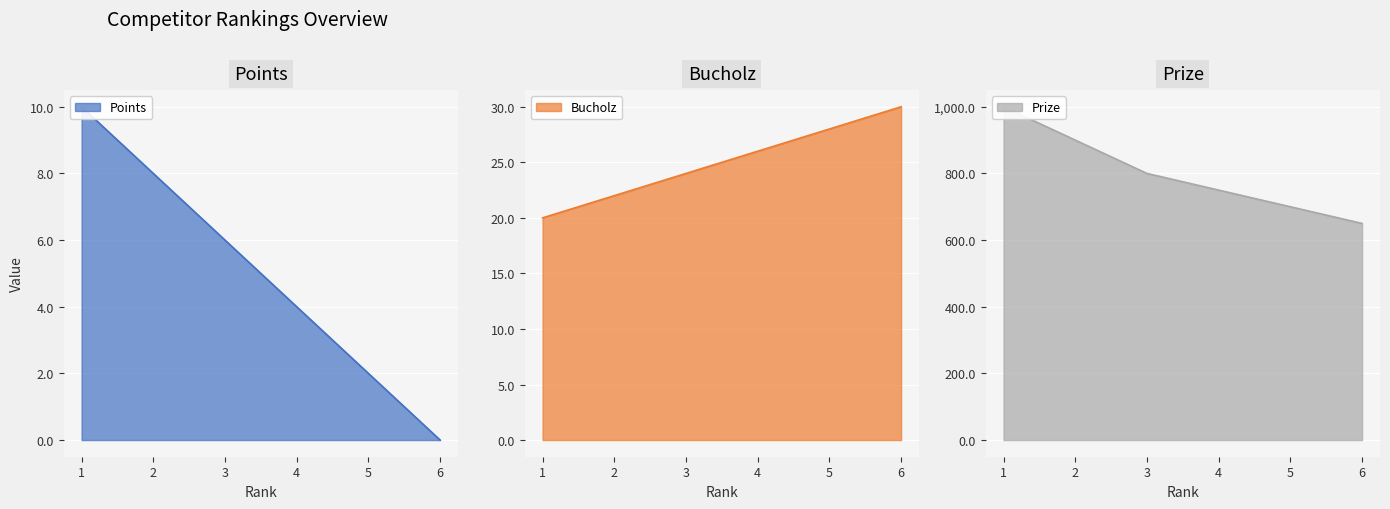

True or false: Points and Prize intersect in this chart.

False